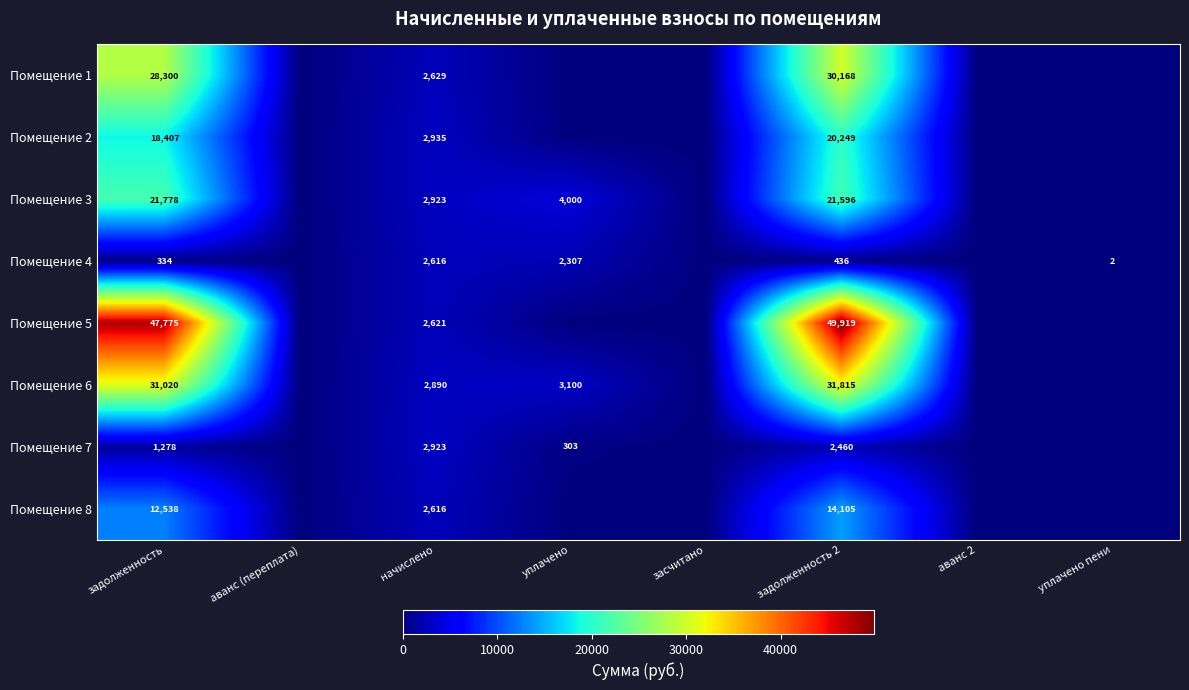

Between засчитано and задолженность 2, which is larger?

задолженность 2